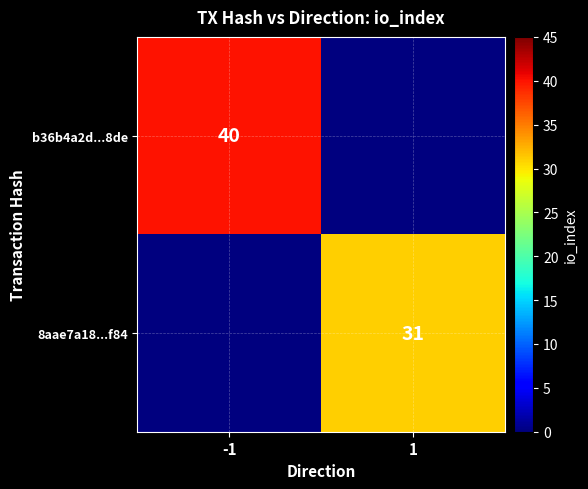

Between 1 and -1, which is larger?

-1